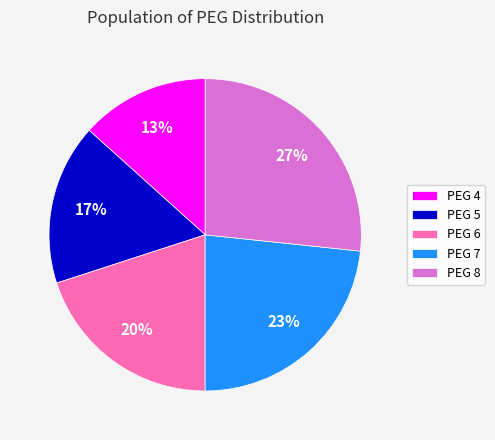

Count the number of slices in the pie.

5